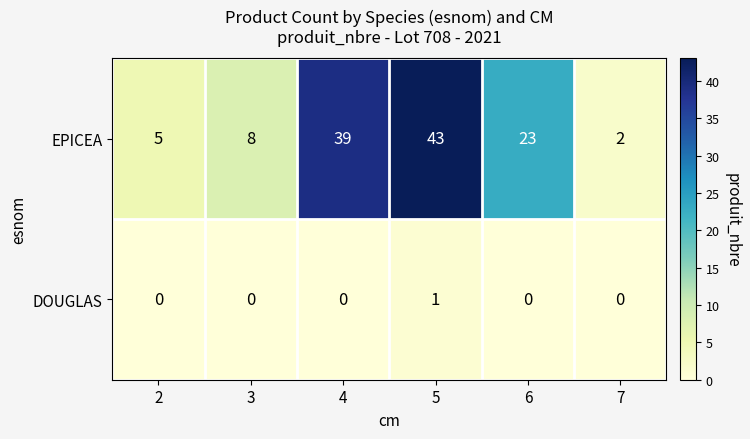

The DOUGLAS series shows 1 at 7. True or false?

False